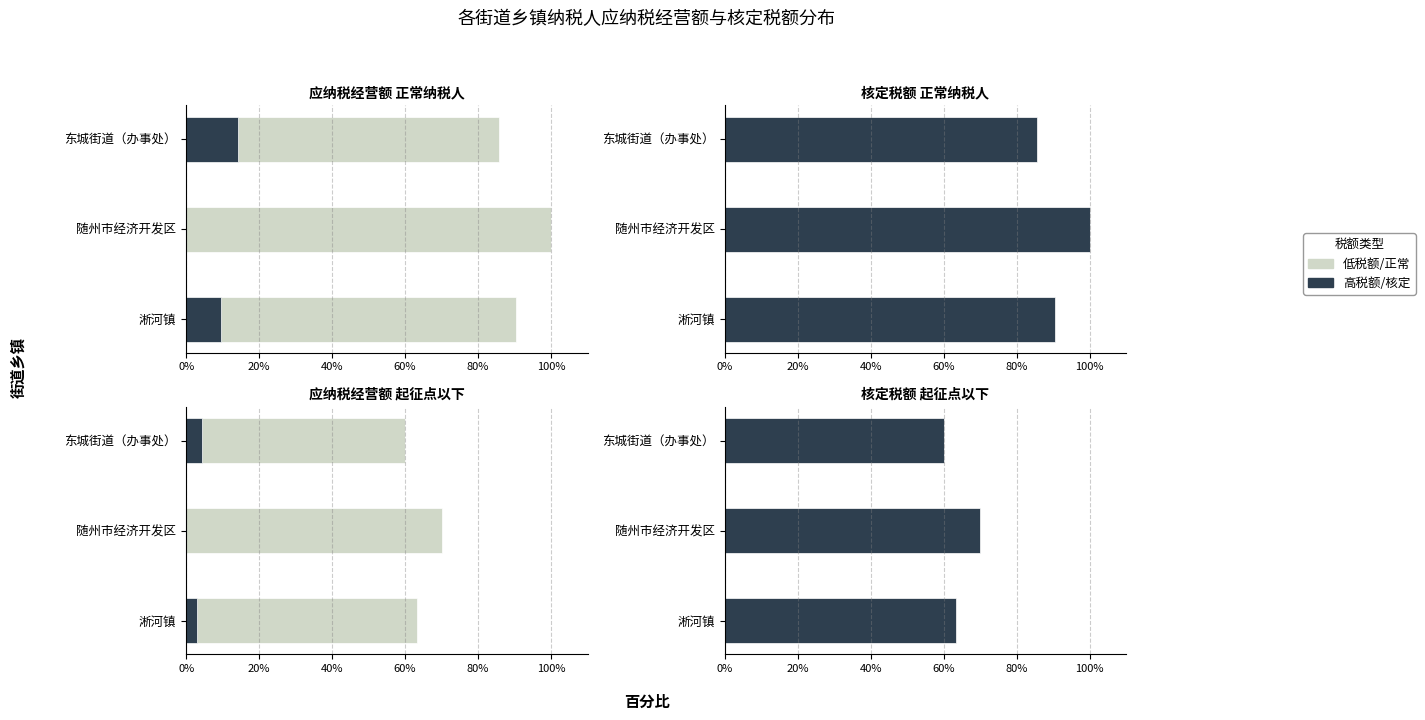

What are all the series names shown in the legend?

低税额/正常, 高税额/核定